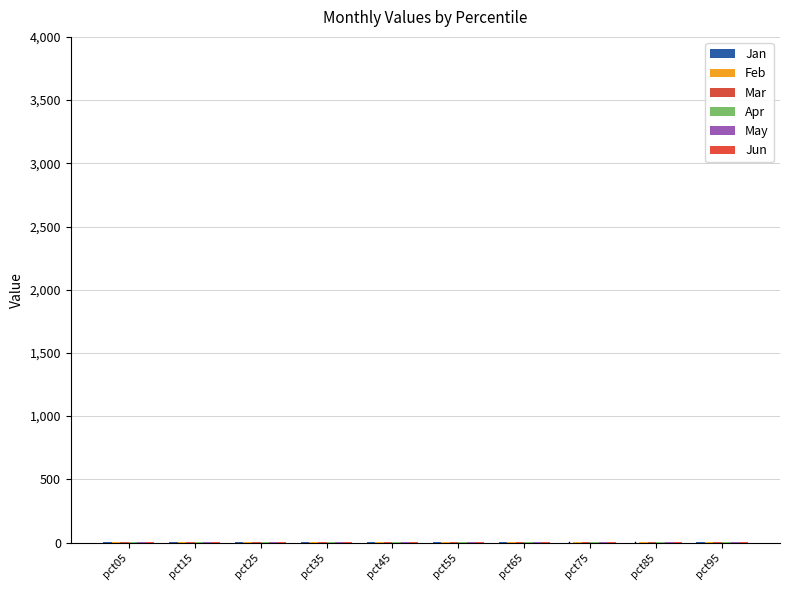

Where is Mar nearest to the value 1?

pct85